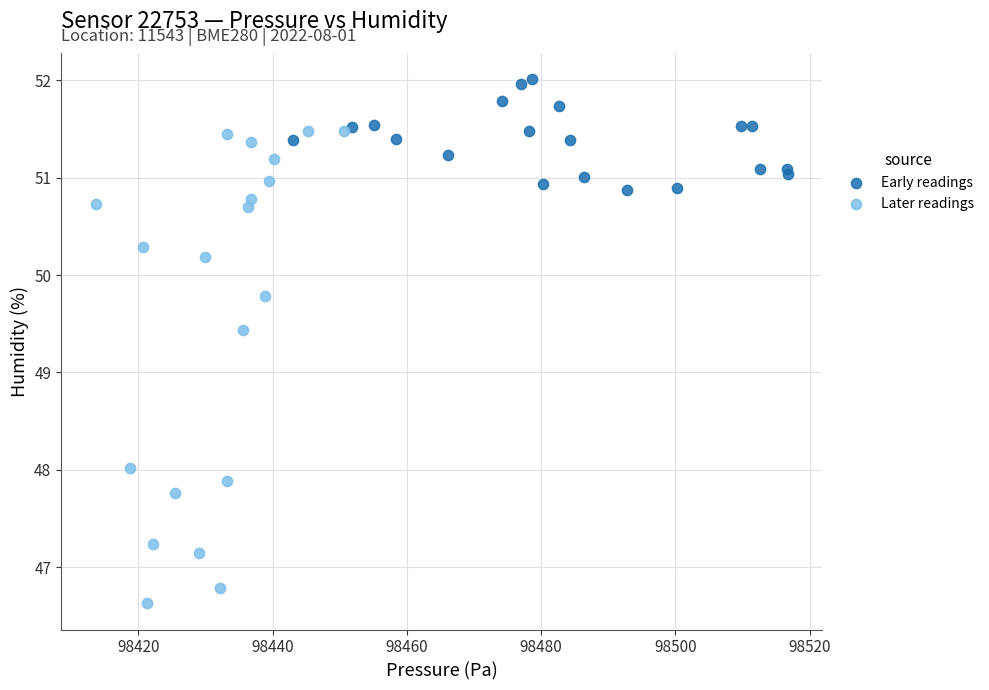

Which series has the widest spread of Y values?

Later readings